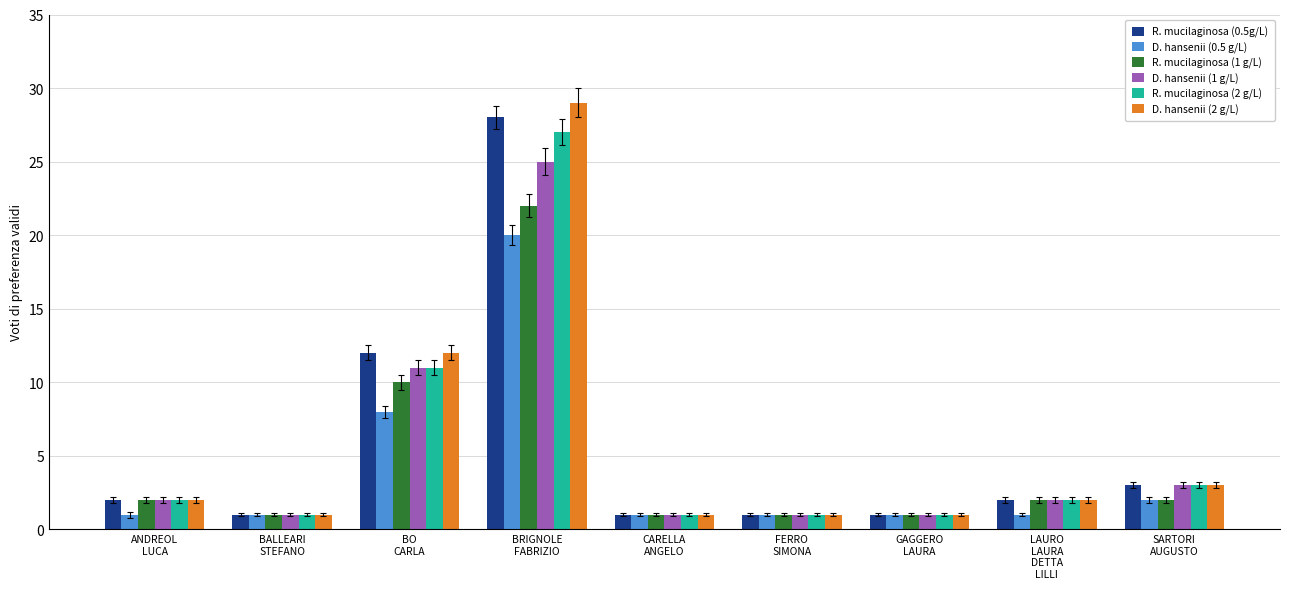

What is the total value across all series at BO
CARLA?

64